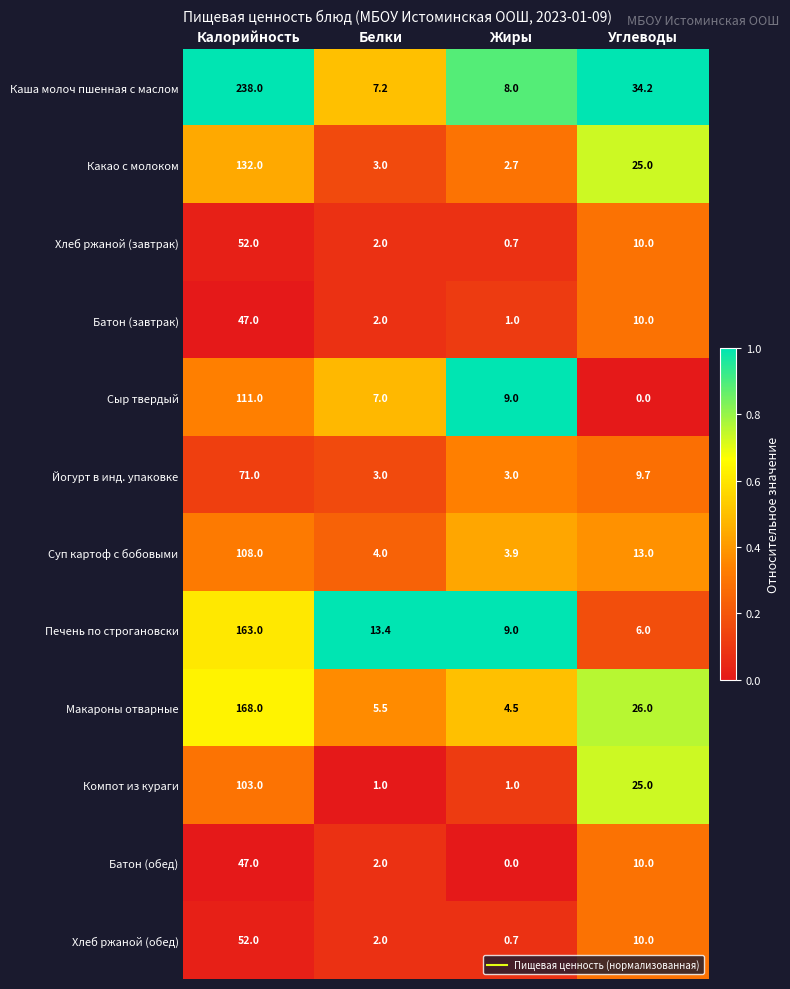

What is the difference between the maximum and second lowest values in the Хлеб ржаной (завтрак) series?

50.0